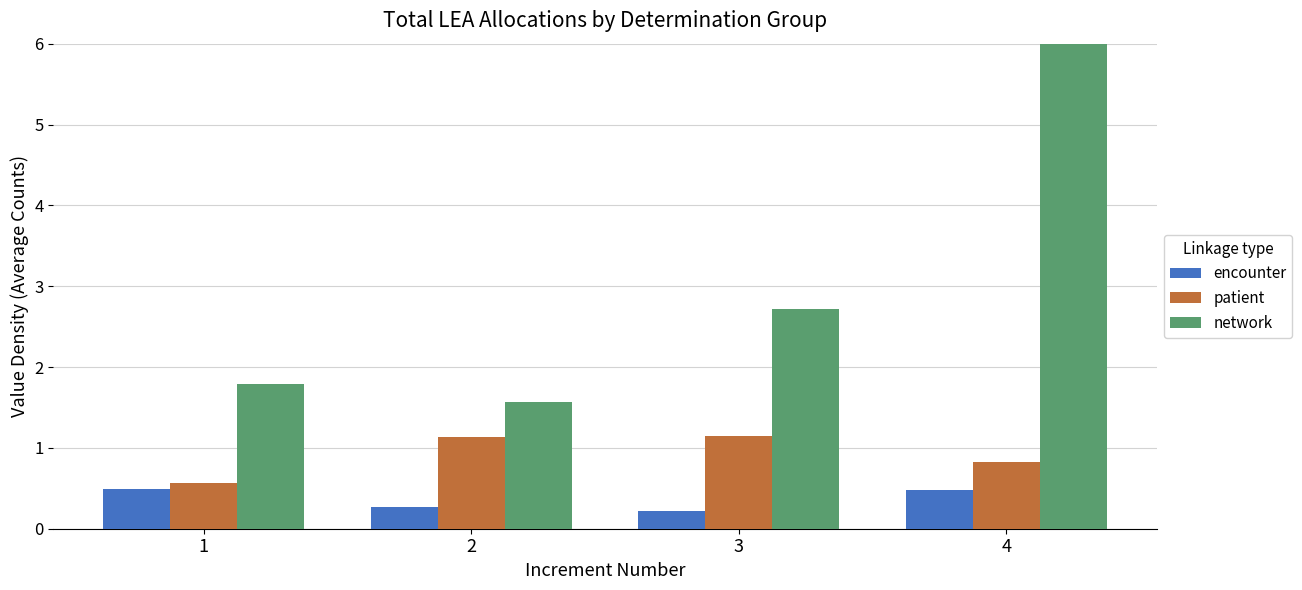

Is it true that patient equals 0.8 at 4?

True